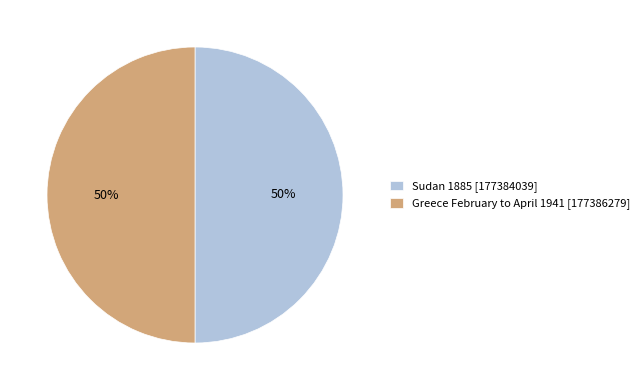

The Sudan 1885 slice represents 50% of the pie. True or false?

True